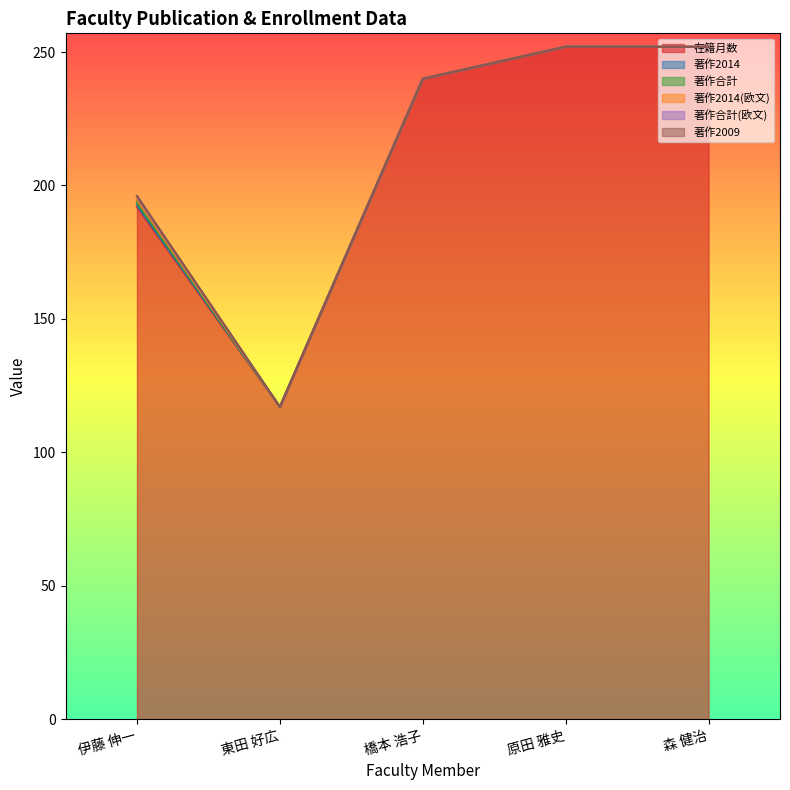

The 著作合計 series shows 0 at 橋本 浩子. True or false?

False